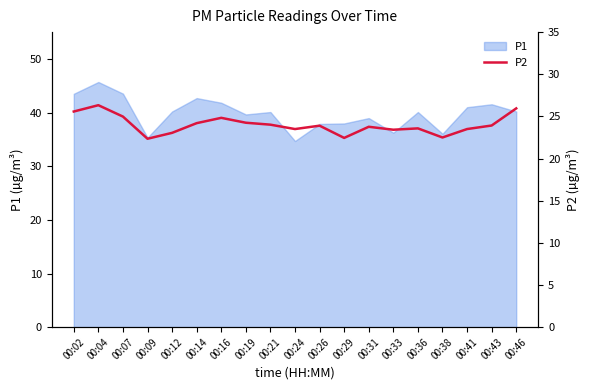

What is the lowest value of the P1 series?

34.7